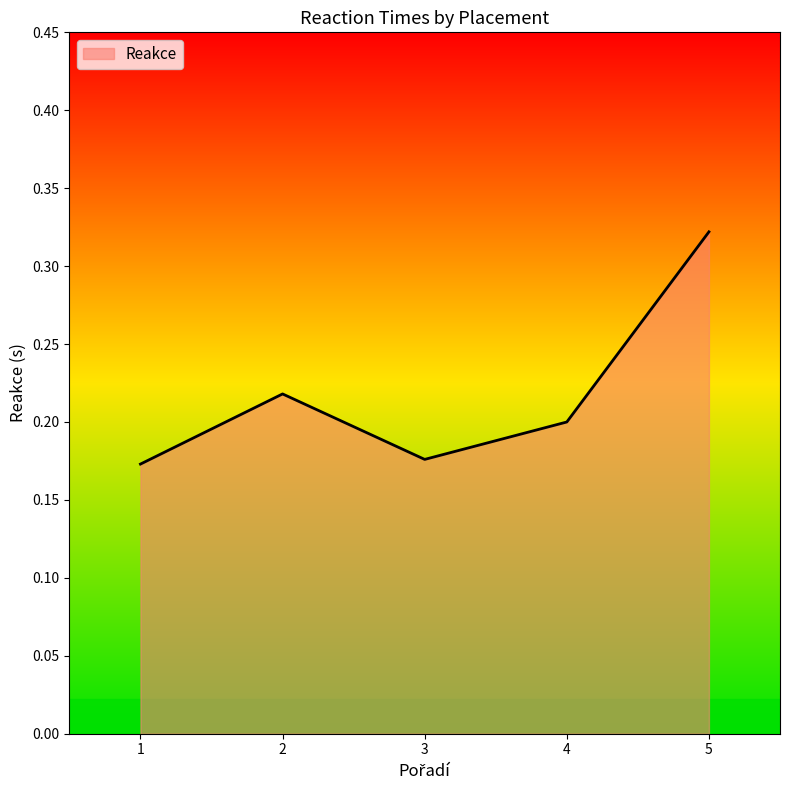

What is the sum of all values?

1.1